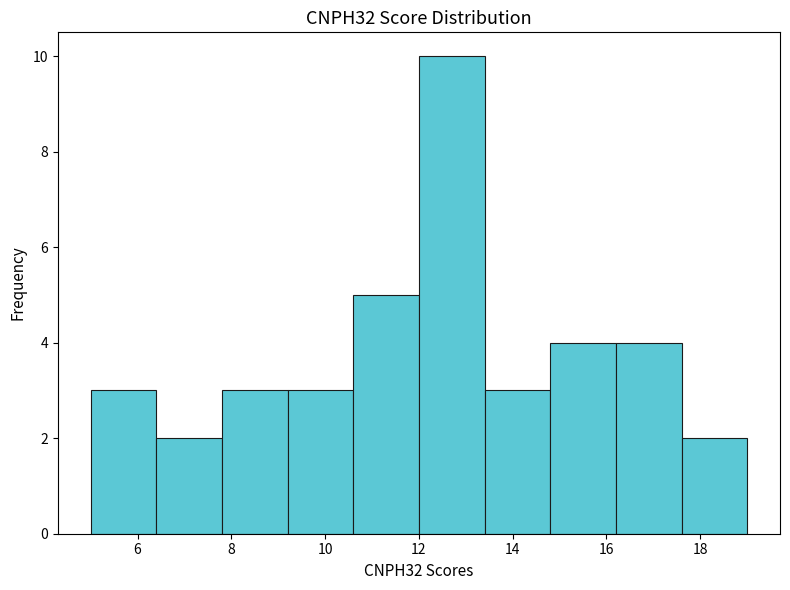

Reading left to right, transcribe this chart: for each bar, give the range it covers on the x-axis and its height. The values are not printed on the chart, so give them approximately, as read against the axis.

5.0 to 6.4: 3
6.4 to 7.8: 2
7.8 to 9.2: 3
9.2 to 10.6: 3
10.6 to 12.0: 5
12.0 to 13.4: 10
13.4 to 14.8: 3
14.8 to 16.2: 4
16.2 to 17.6: 4
17.6 to 19.0: 2